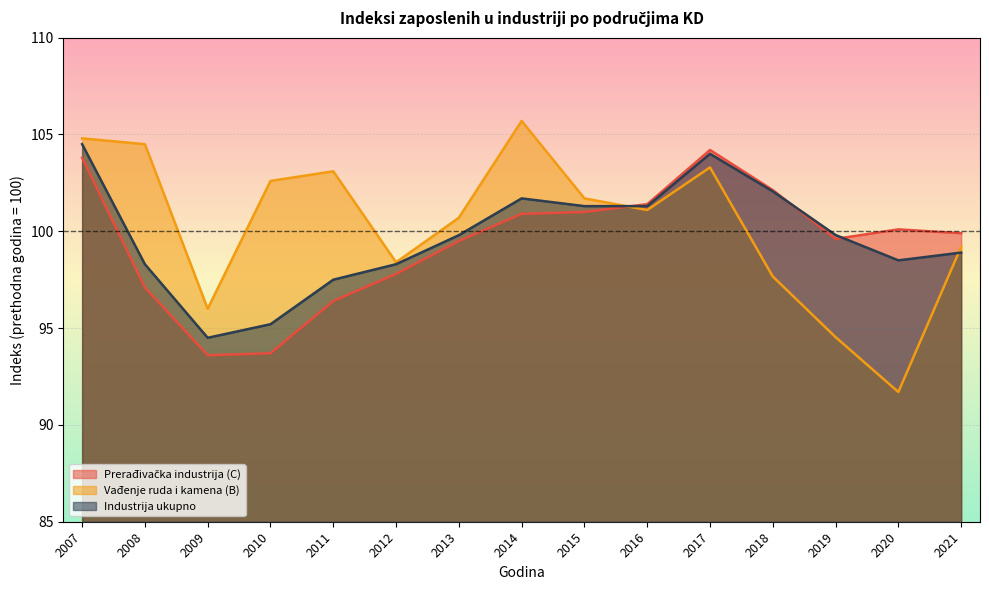

List the labels in order of Industrija ukupno value, largest first.

2007, 2017, 2018, 2014, 2015, 2016, 2019, 2013, 2021, 2020, 2008, 2012, 2011, 2010, 2009